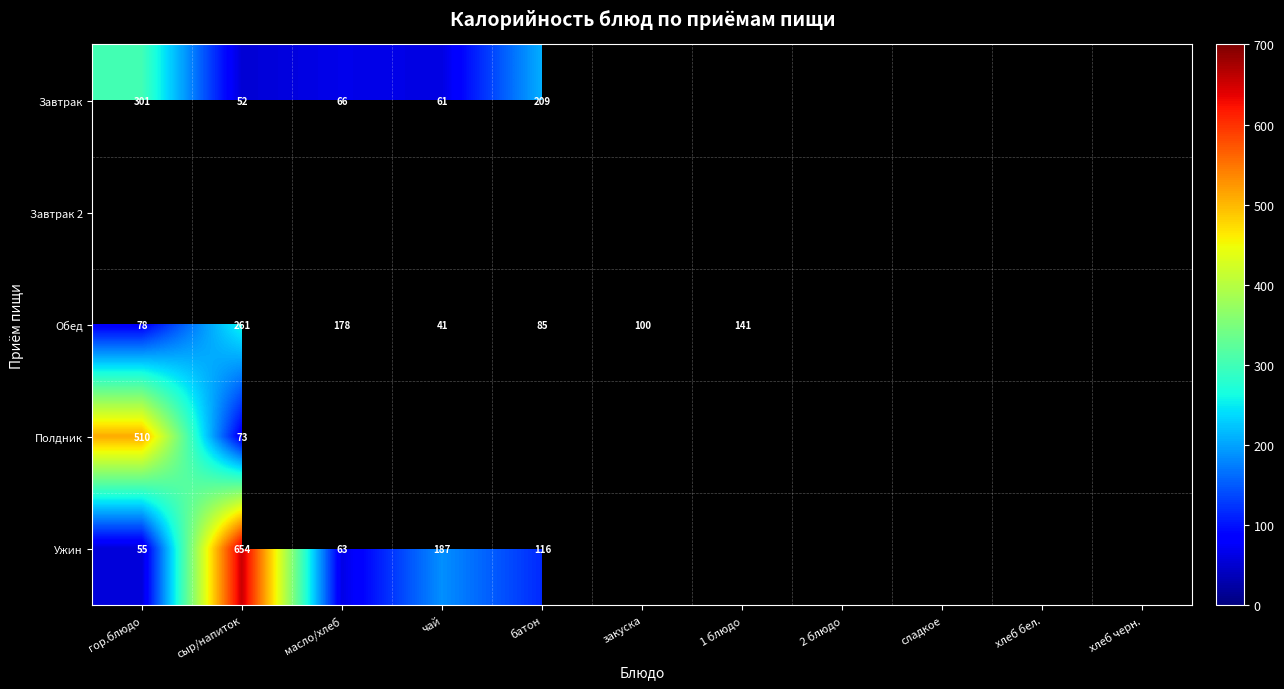

The Завтрак series shows 301 at гор.блюдо. True or false?

True